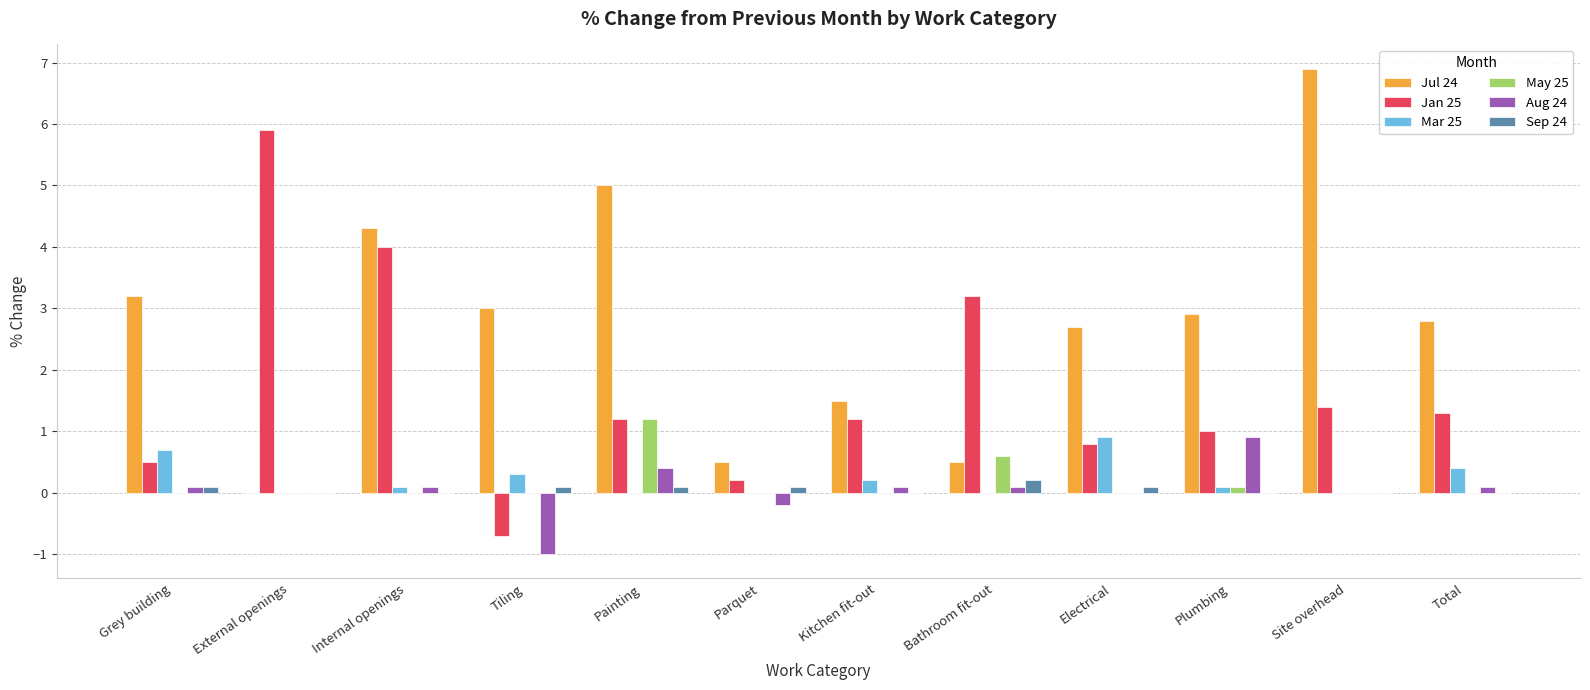

Which series has the largest total across all categories?

Jul 24